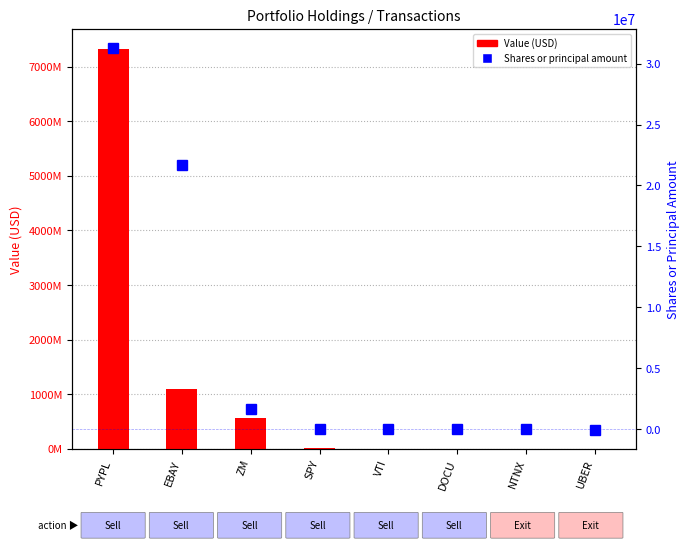

Reading left to right, what are all the values shown in this chart?

Value (USD): 7327277000	1088798000	556306000	13232000	5272000	1466000	0	0
Shares or principal amount: 31286408	21667618	1649195	35242	27085	6593	-17793	-43572